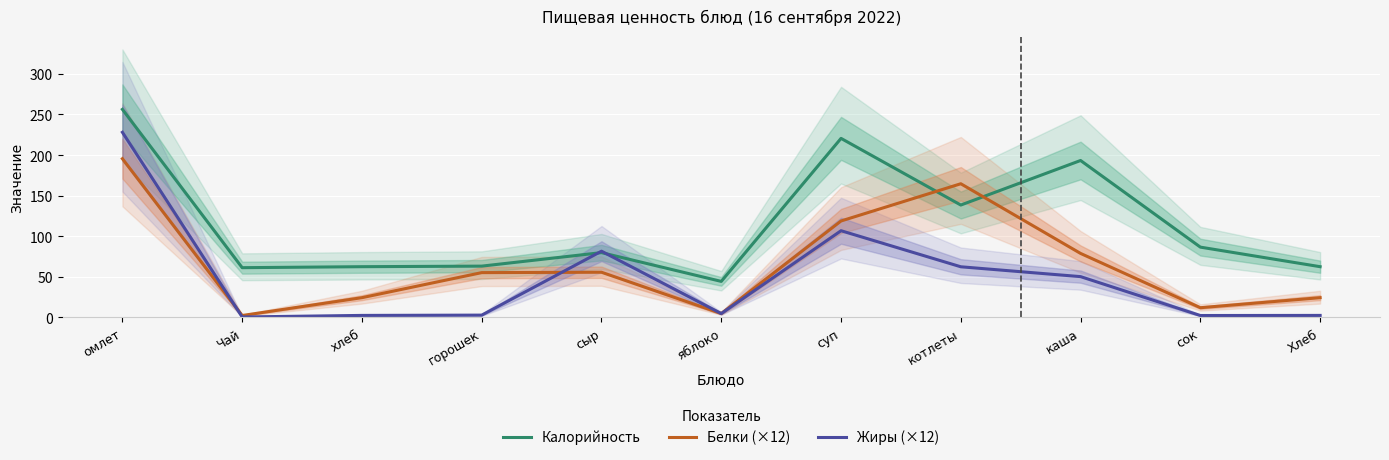

Between which two adjacent categories do Белки (×12) and Жиры (×12) first intersect?

омлет and Чай